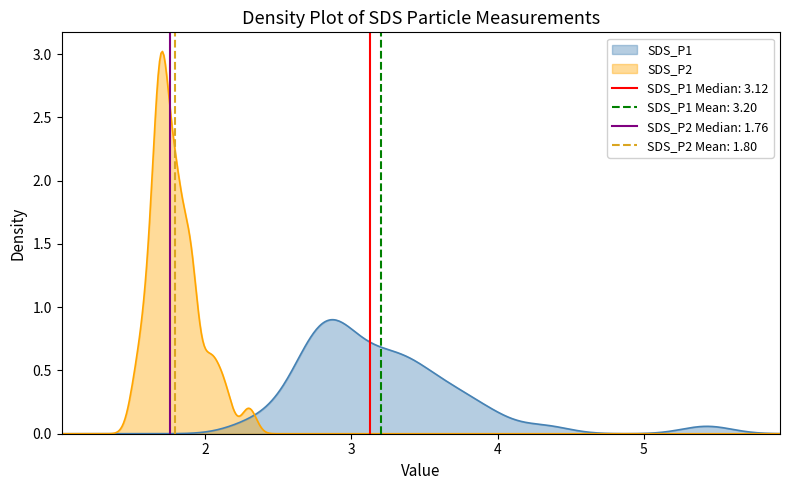

What are all the series names shown in the legend?

SDS_P1, SDS_P2